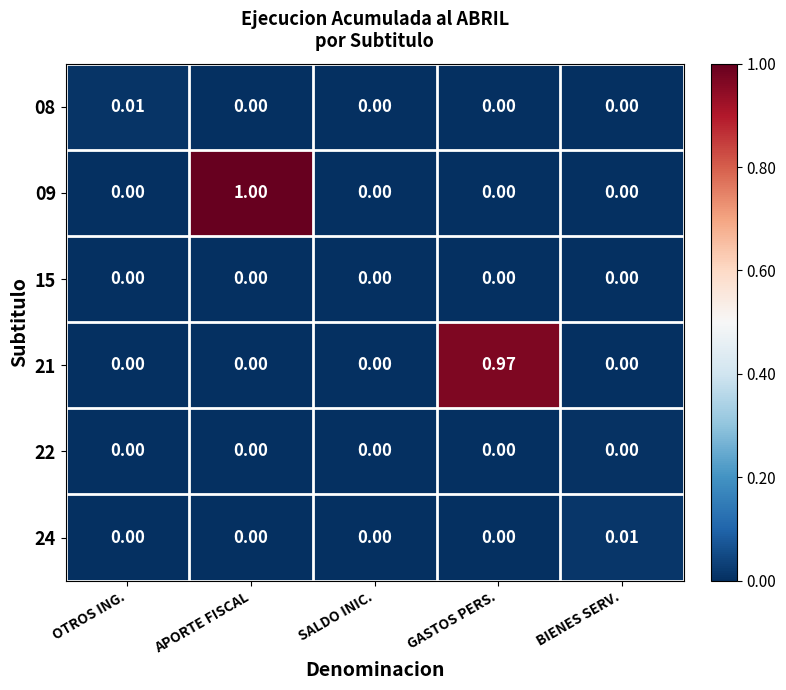

At which category is the sum across all series the highest?

APORTE FISCAL